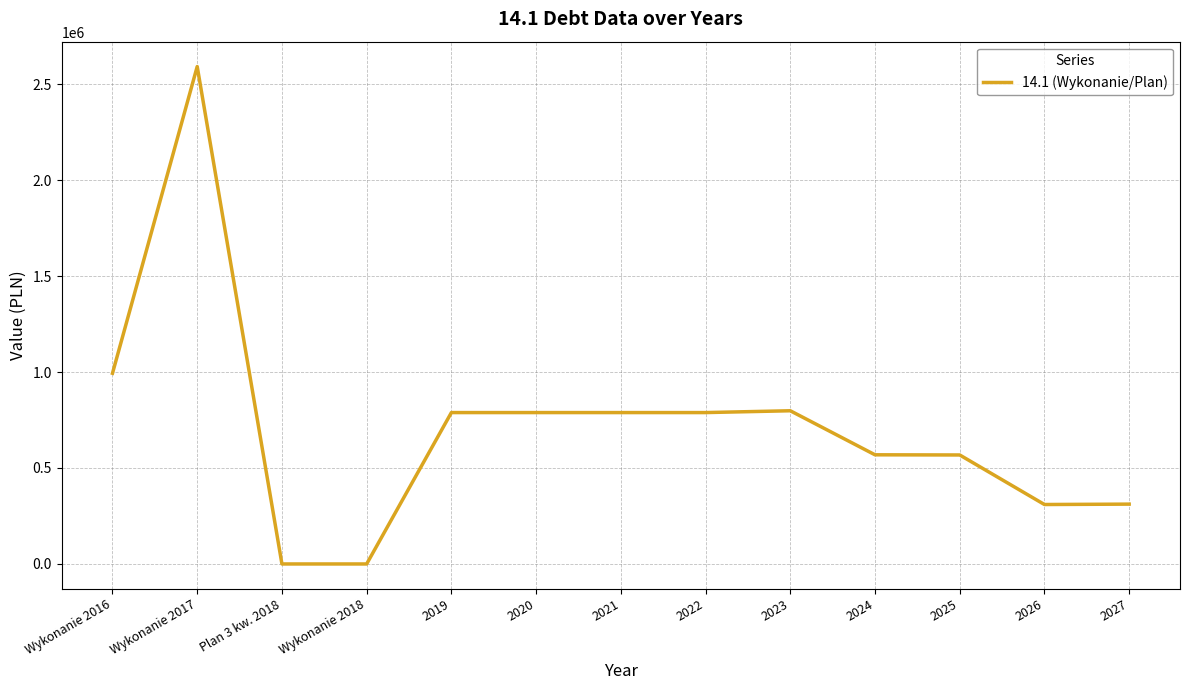

Is it true that the value at Wykonanie 2017 is 1402431?

False